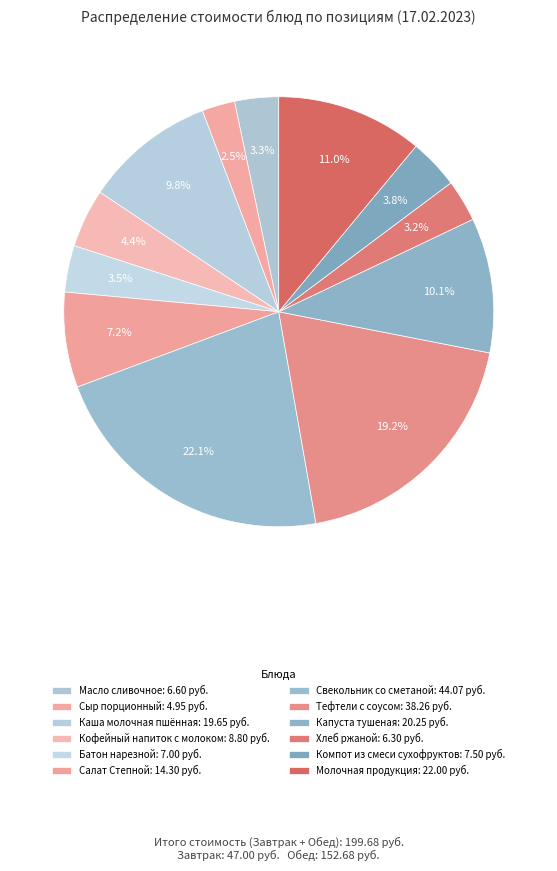

How many segments does this pie chart have?

12